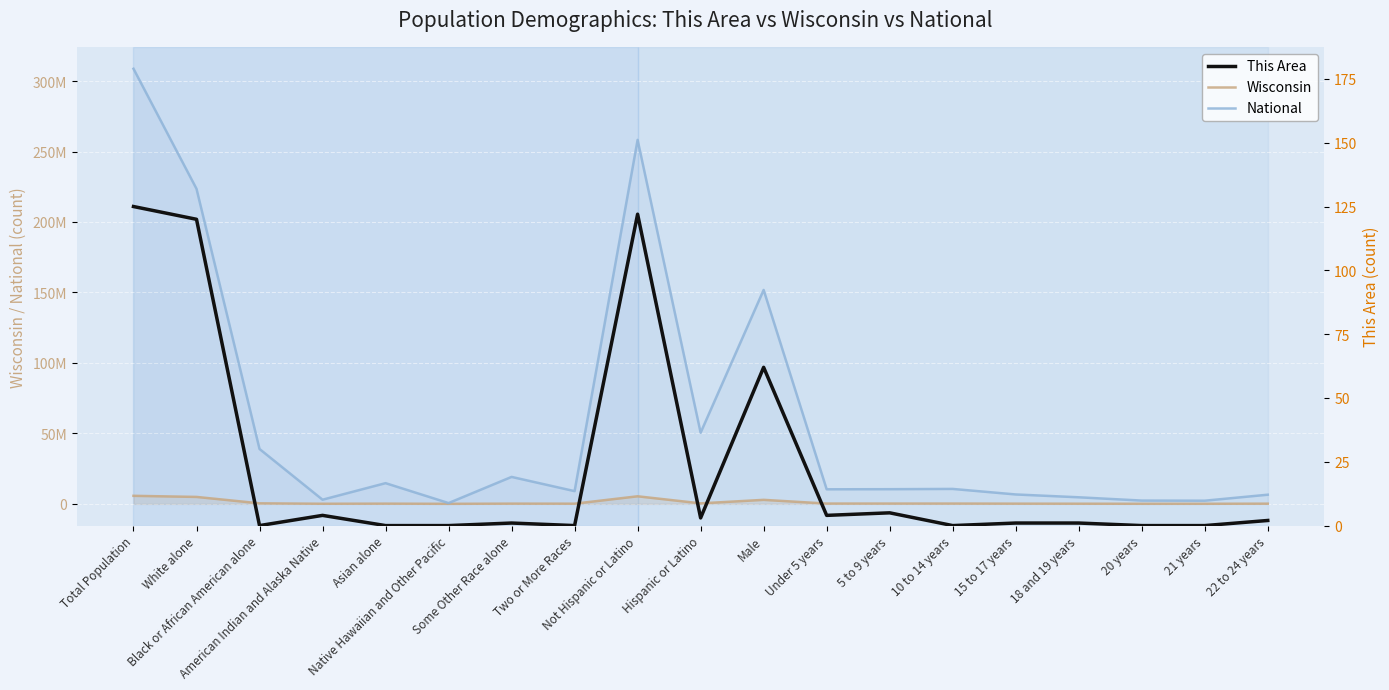

True or false: This Area and National cross at least once.

False